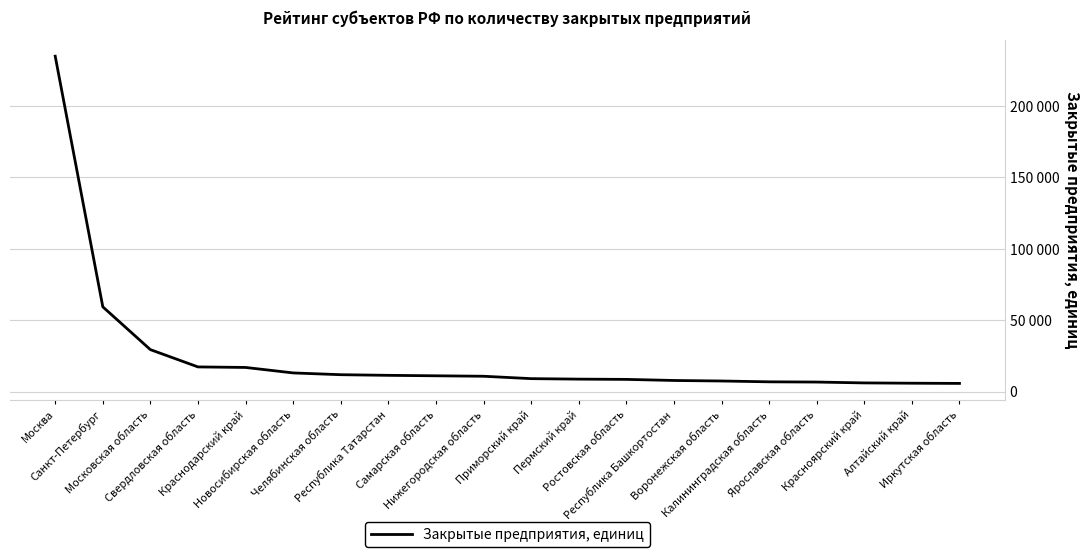

Is it true that the value at Самарская область is 19419?

False